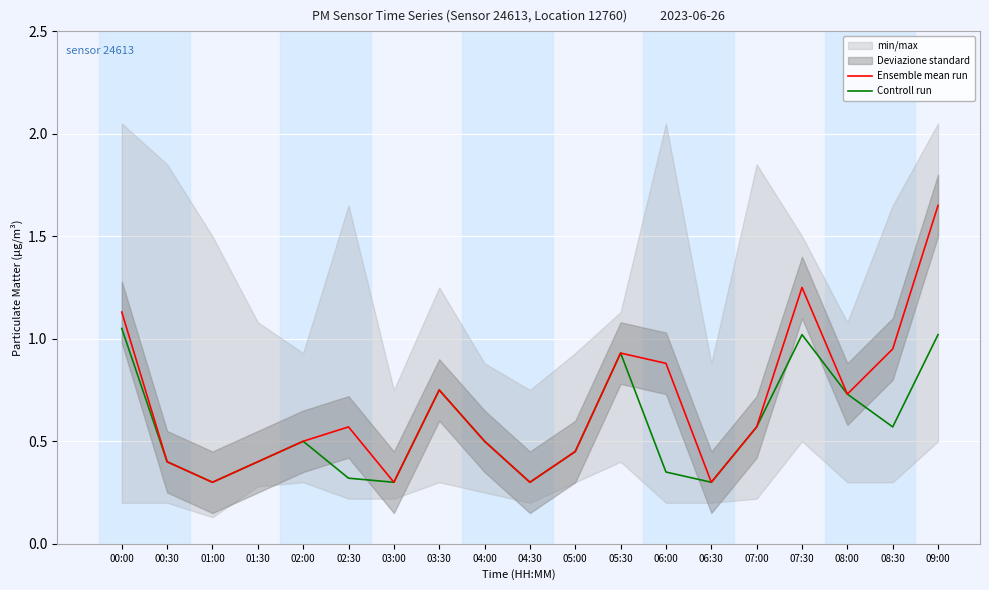

What is the difference between the Ensemble mean run values at 07:30 and 04:30?

0.9